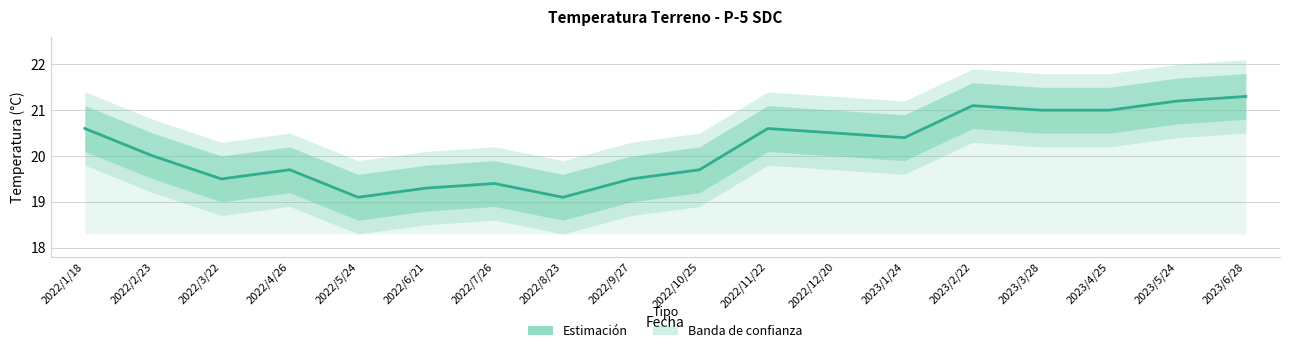

List the labels in order of value, largest first.

2023/6/28, 2023/5/24, 2023/2/22, 2023/3/28, 2023/4/25, 2022/1/18, 2022/11/22, 2022/12/20, 2023/1/24, 2022/2/23, 2022/4/26, 2022/10/25, 2022/3/22, 2022/9/27, 2022/7/26, 2022/6/21, 2022/5/24, 2022/8/23